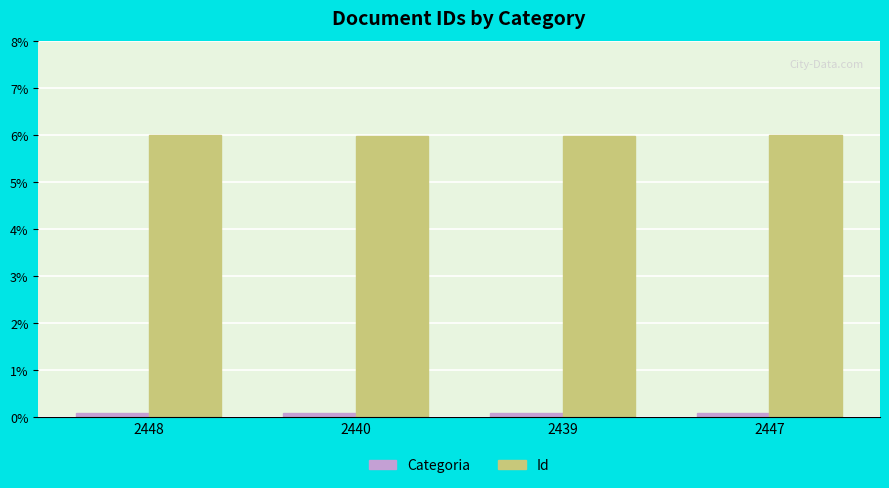

What is the label of the 3rd bar from the right?

2440